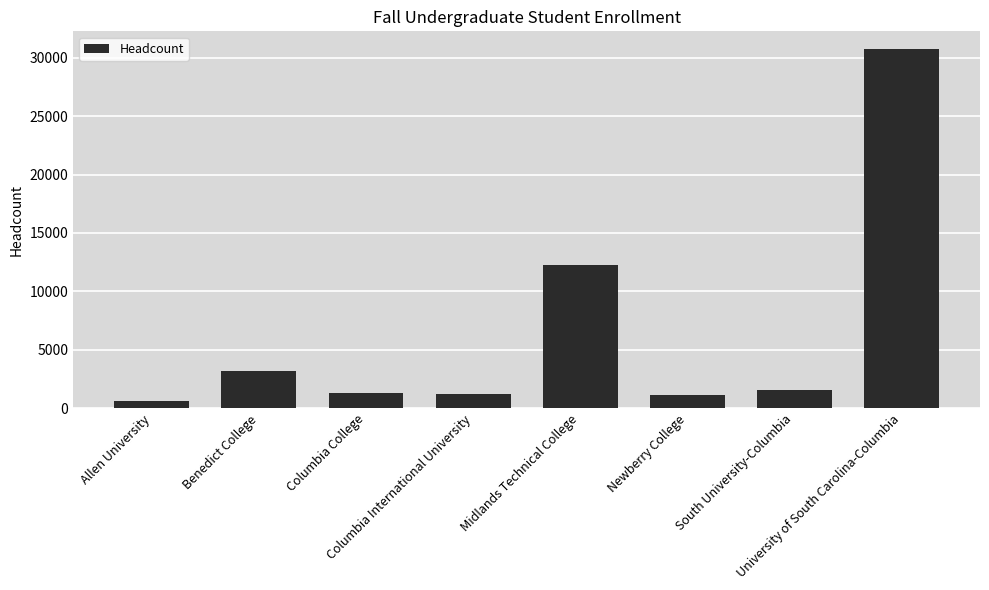

What is the difference between the maximum and minimum values?

30077